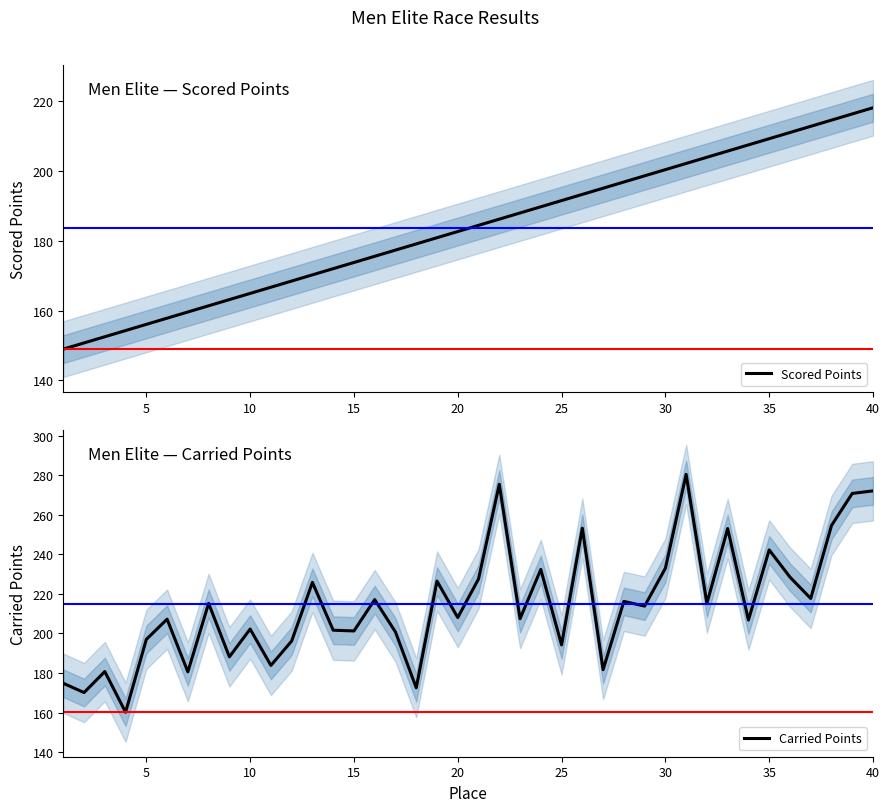

Does the chart have visible grid lines?

No